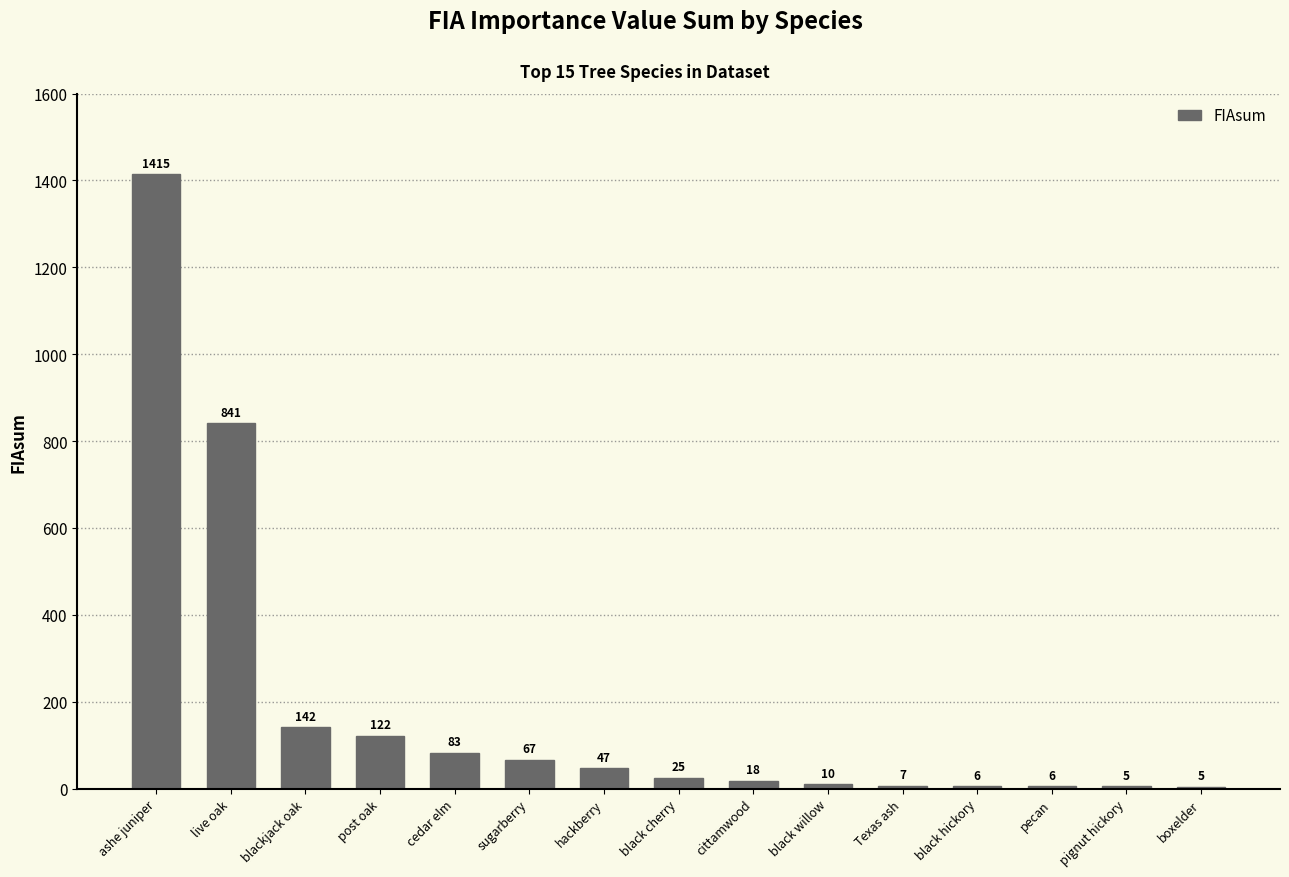

Count the number of categories in the chart.

15